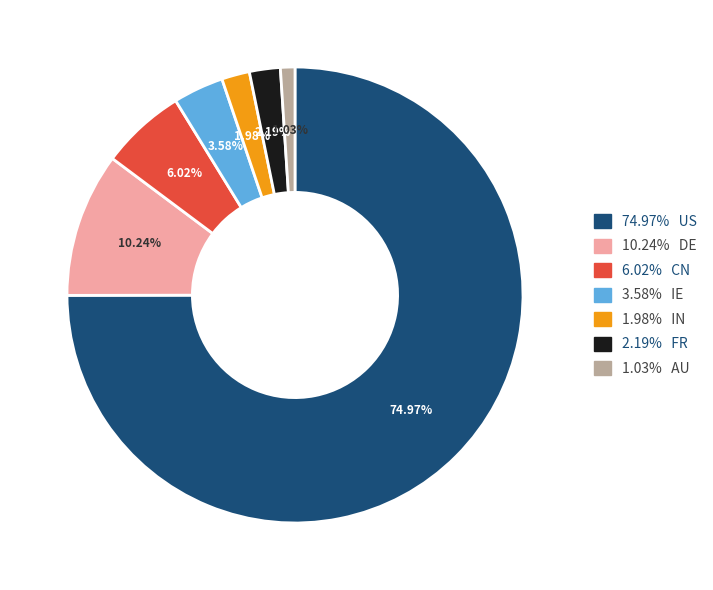

Is there any slice that represents more than half of the pie?

Yes